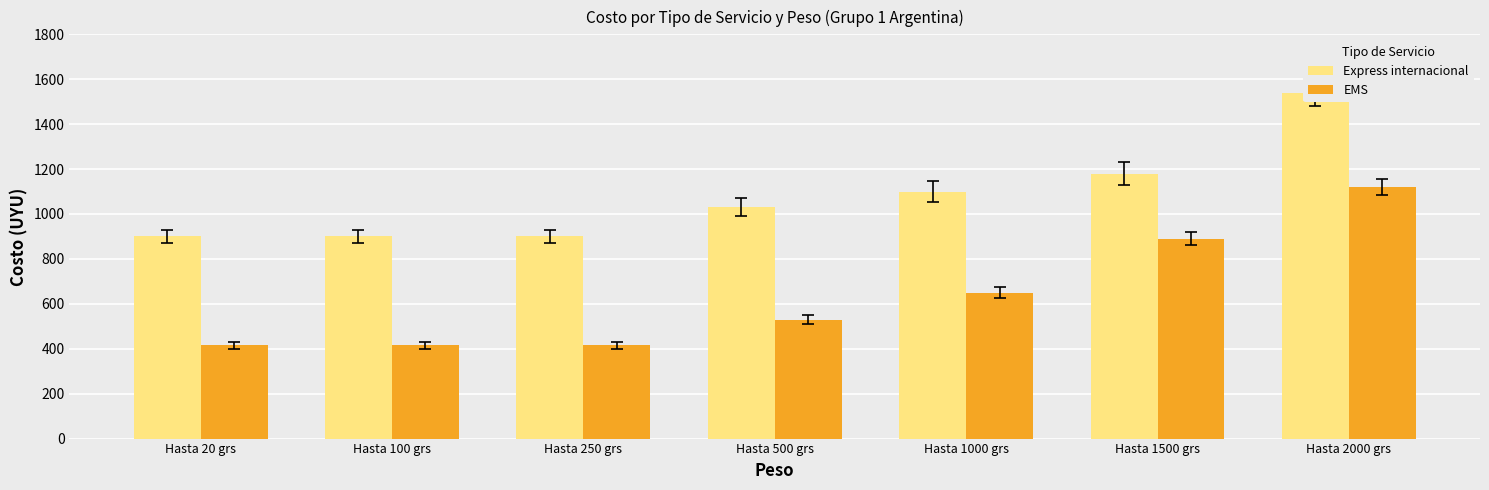

Rank the series by their average value, from highest to lowest.

Express internacional, EMS